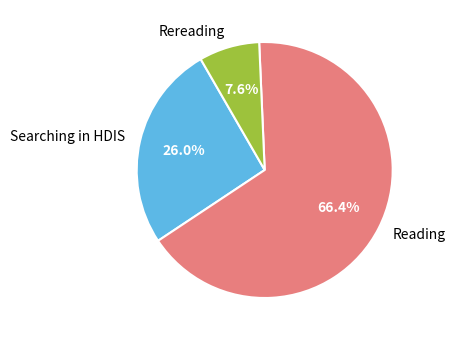

How many slices are in this pie chart?

3